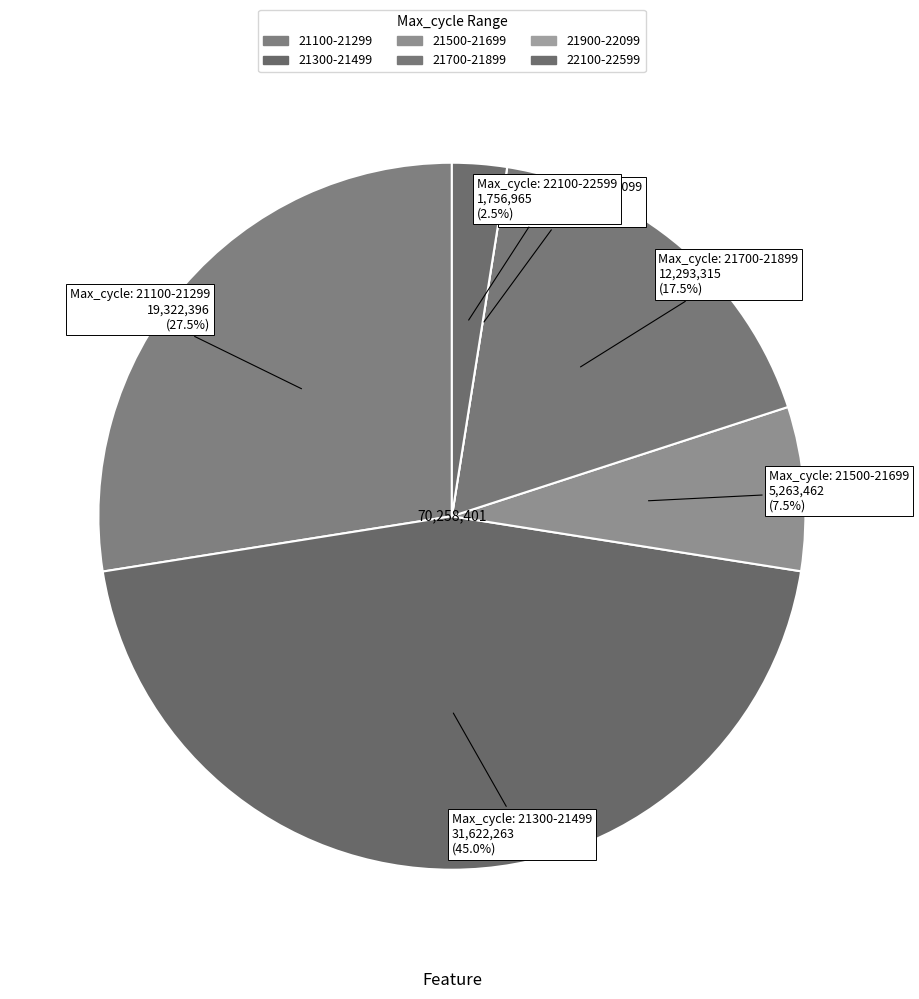

Does 81 account for over 50% of the chart?

No